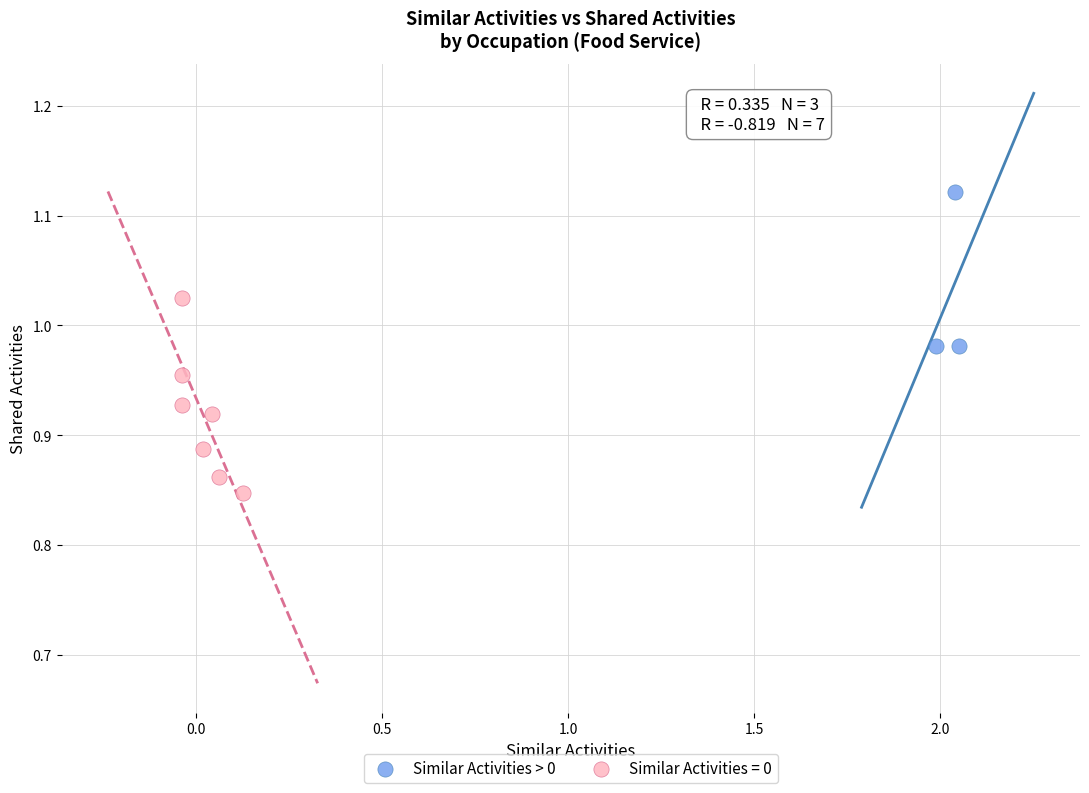

Which series has the largest Y range (max minus min)?

Similar Activities = 0